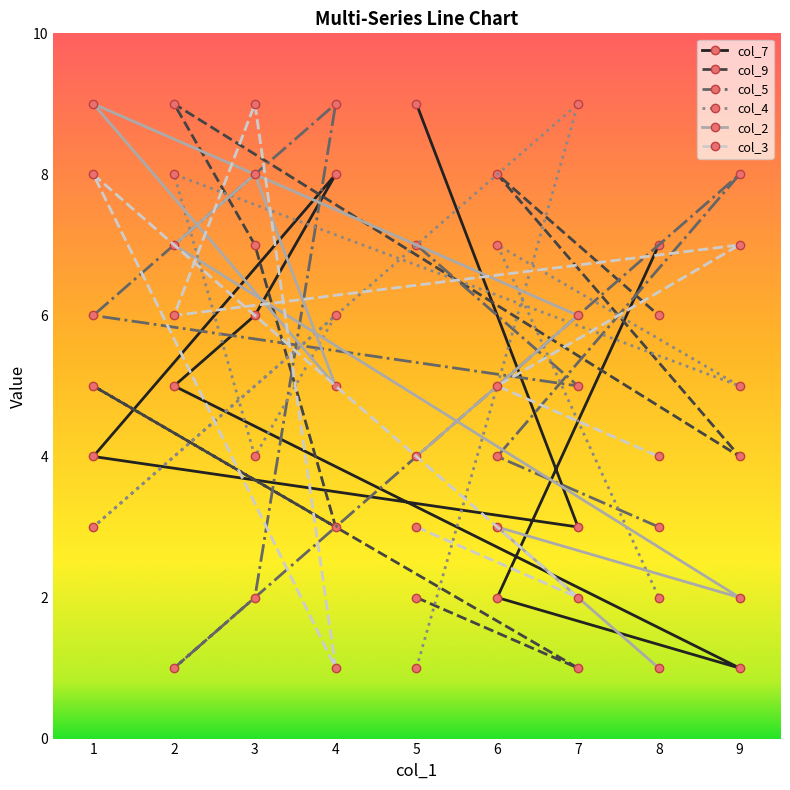

List the series in order of their peak value, lowest first.

col_7, col_9, col_5, col_4, col_2, col_3